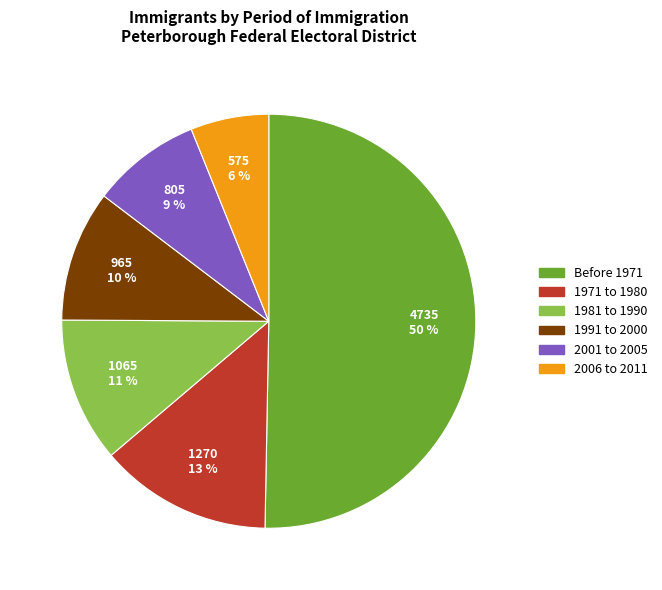

How many slices are in this pie chart?

6